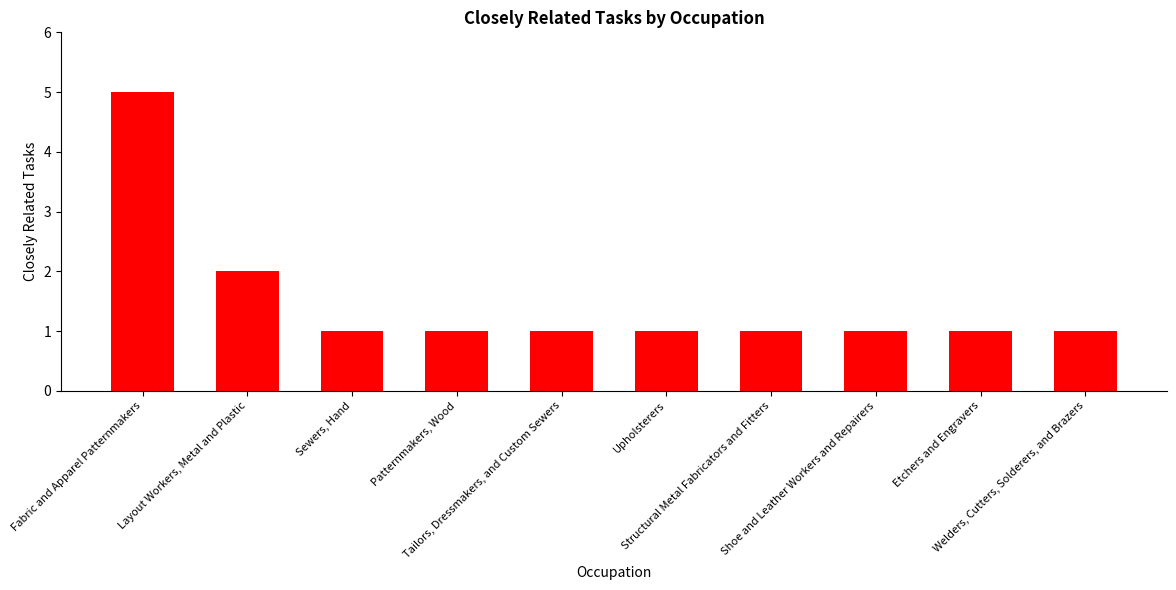

Read the value at Upholsterers.

1